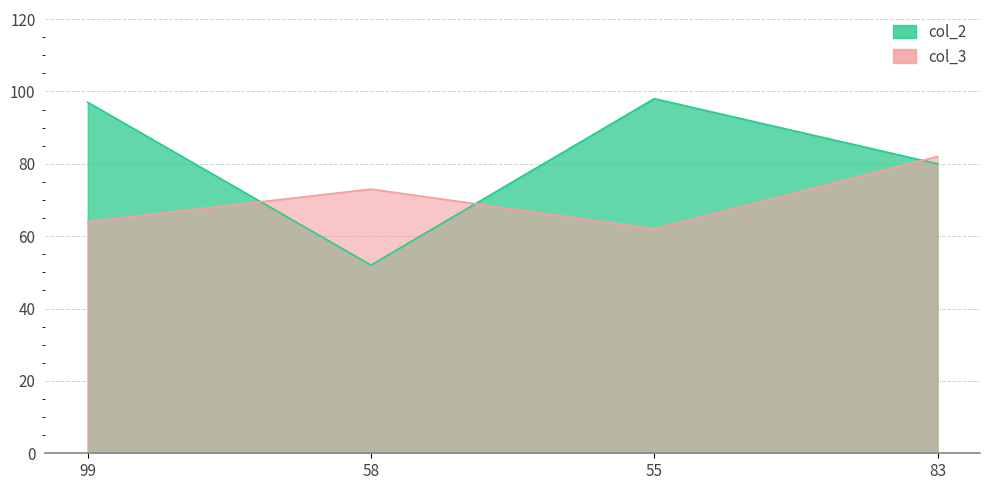

Which category has the highest value in the col_2 series?

55